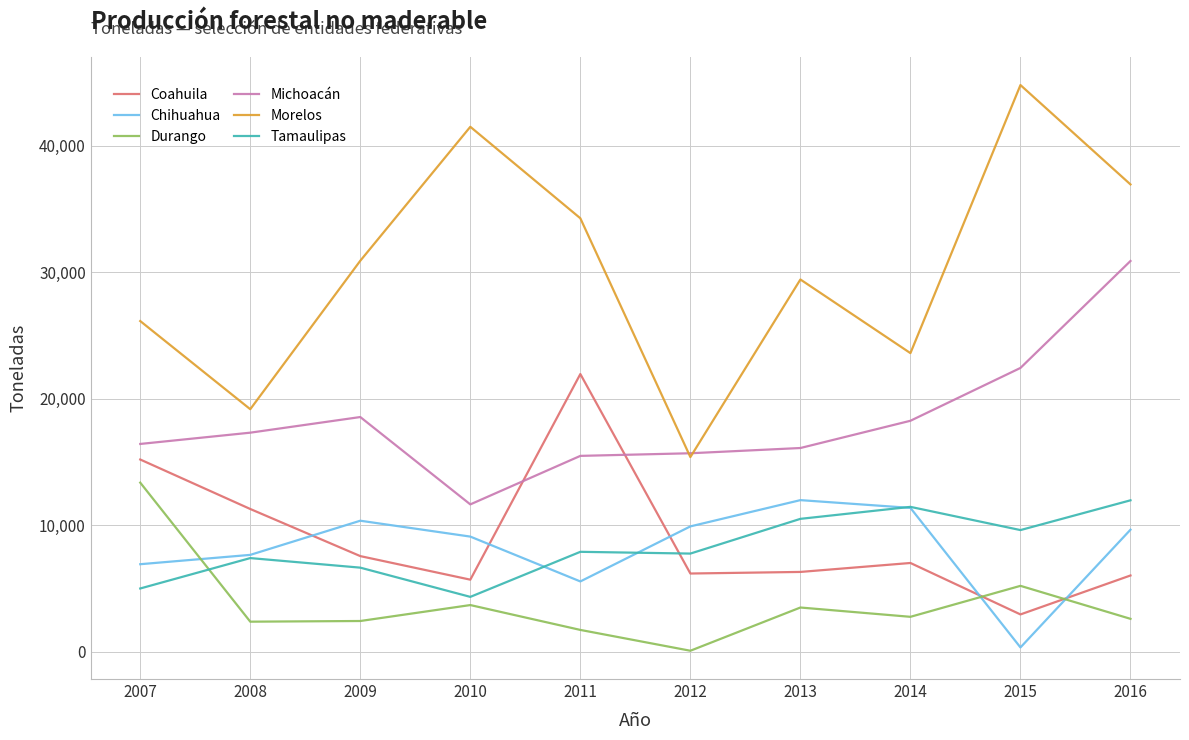

True or false: Durango and Michoacán cross at least once.

False